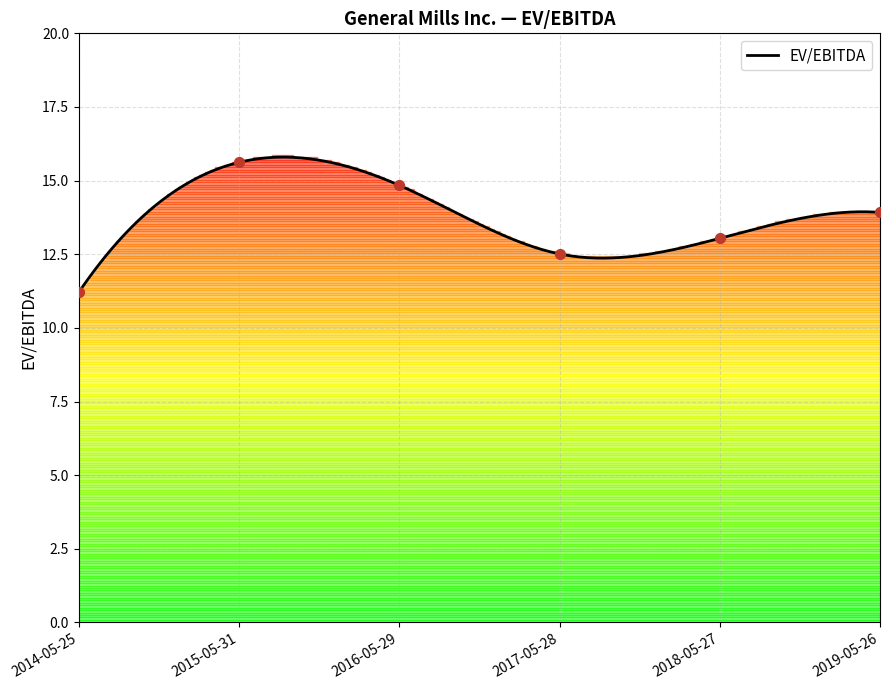

What is the ratio of the value at 2017-05-28 to the value at 2016-05-29?

0.8